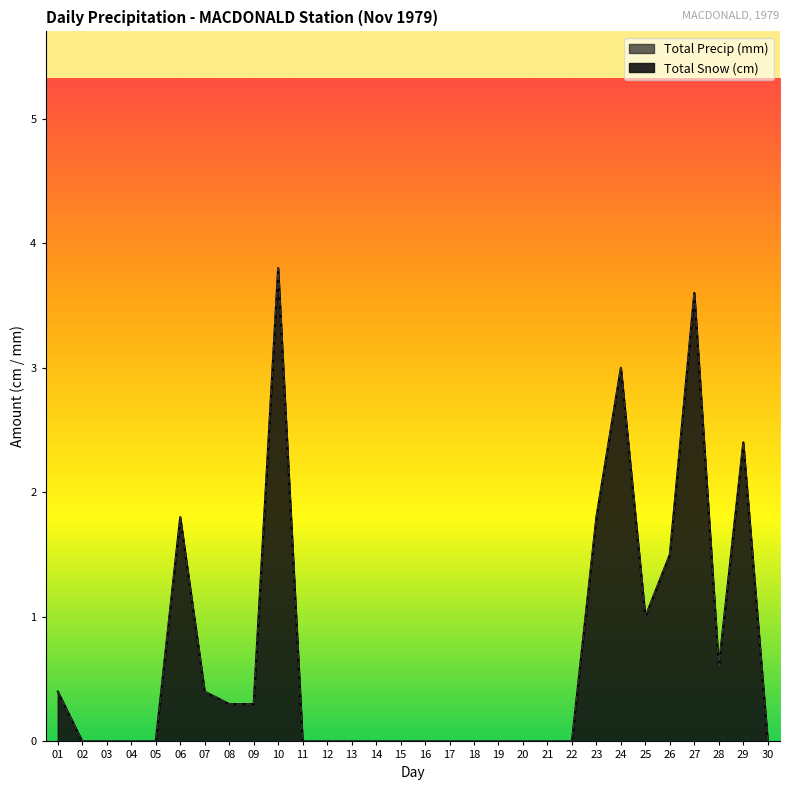

The value of Total Precip (mm) at 11 is 0.0. True or false?

True